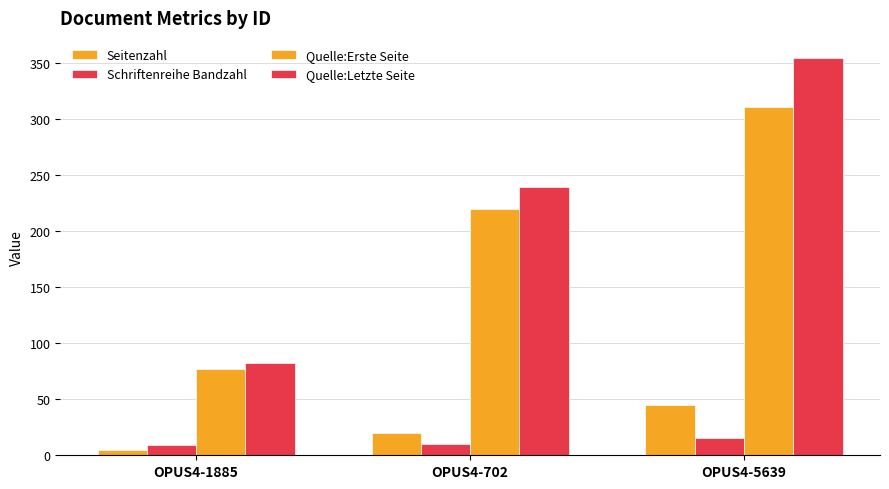

Are the bars horizontal?

No